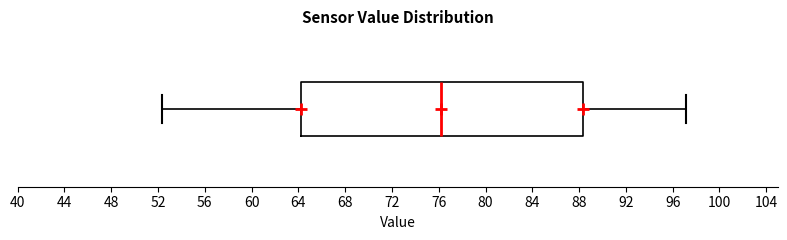

Transcribe this box plot: give where the median line is, the range the box spans, and where the two whiskers end, as read against the x-axis. The values are not printed on the chart, so give them approximately, as read against the axis.

median 76.0, box 64.0 to 88.5, whiskers 52.5 to 97.0